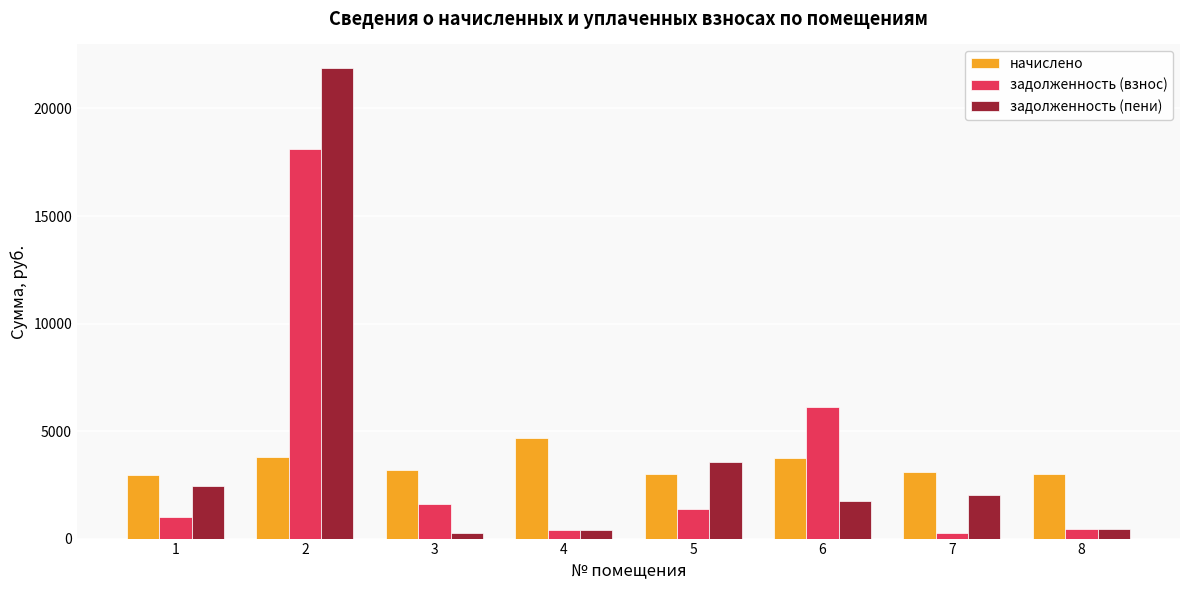

At which label is задолженность (пени) closest to 11074?

5